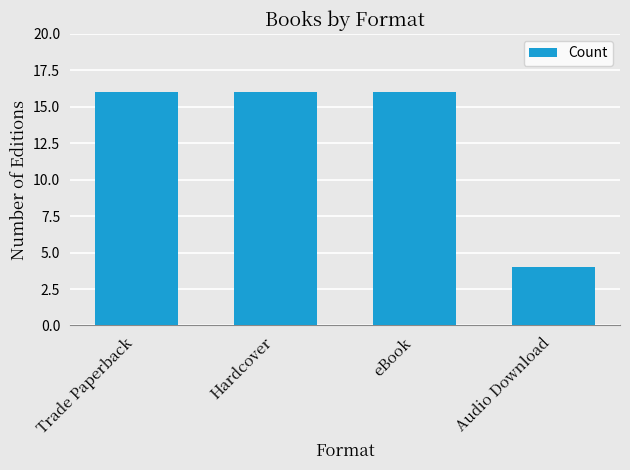

The value at eBook is 16. True or false?

True